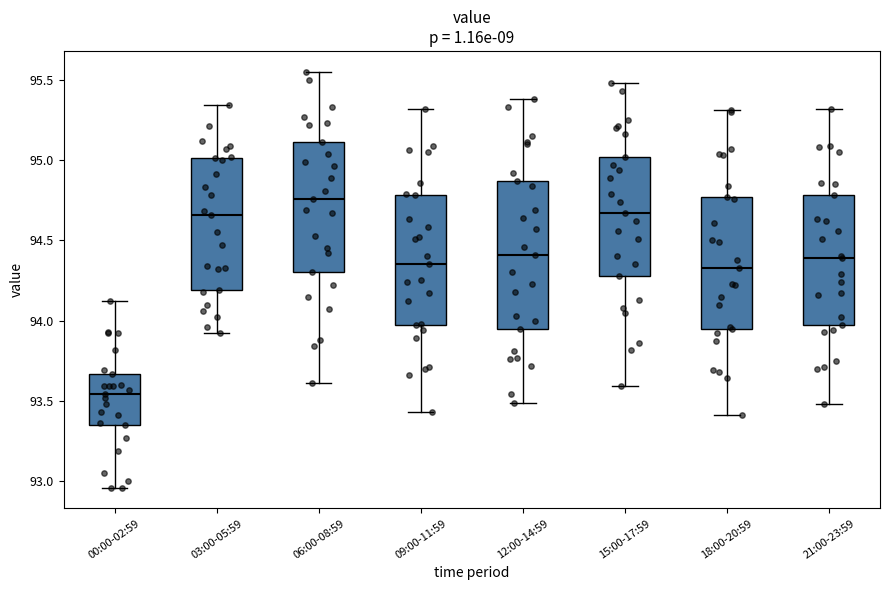

Comparing the boxes themselves (not the whiskers), which one is the tallest?

12:00-14:59